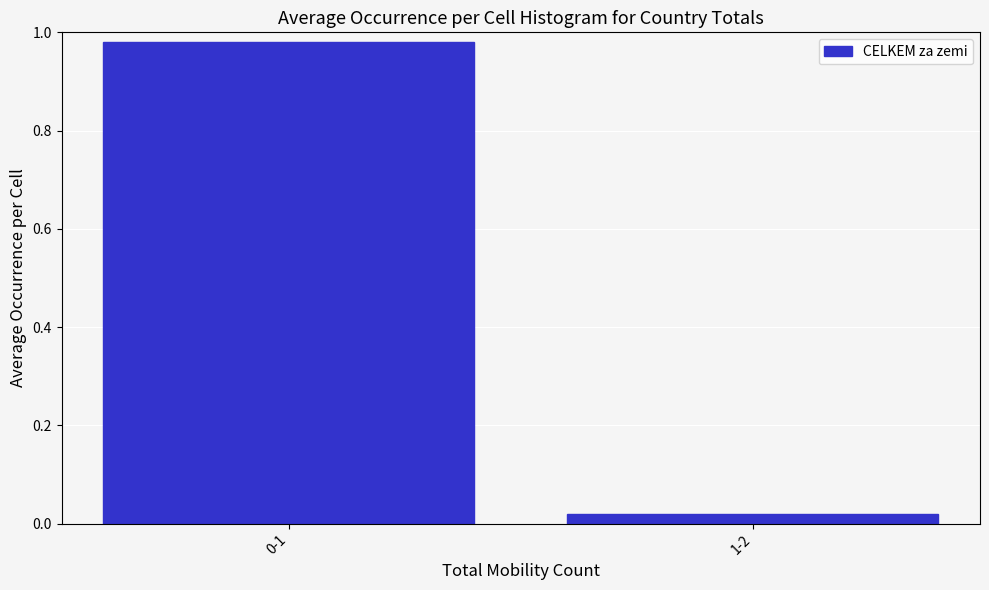

What is the change in value from 0-1 to 1-2?

-1.0